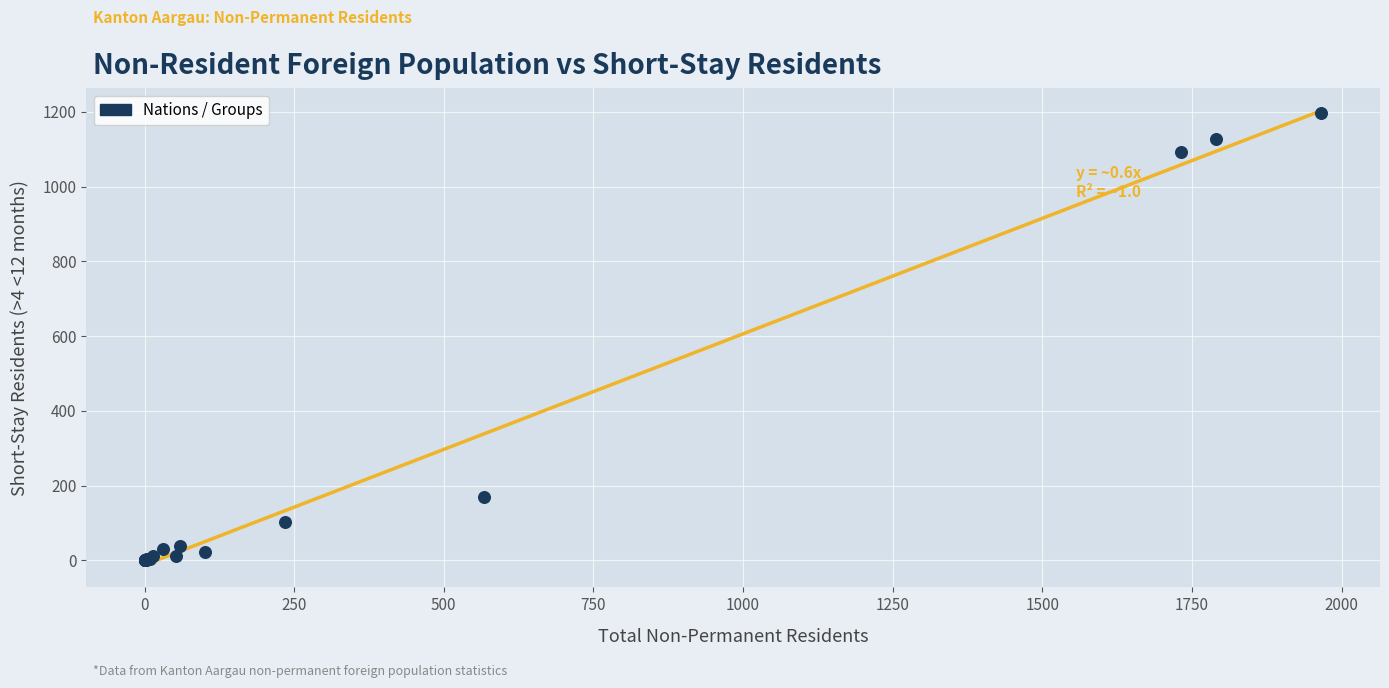

What Y value in the scatter plot is closest to 598?

170